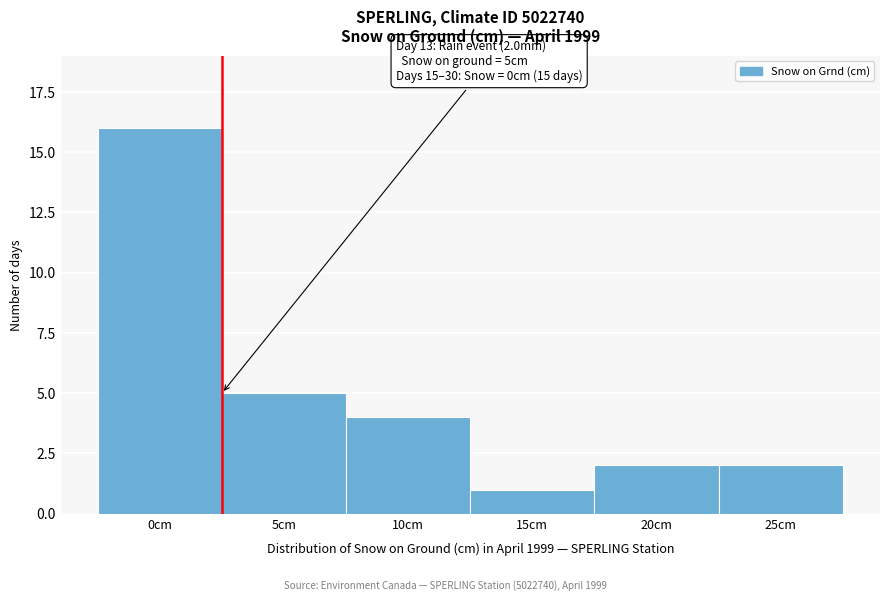

Reading left to right, extract all data points from this chart.

0cm=16	5cm=5	10cm=4	15cm=1	20cm=2	25cm=2